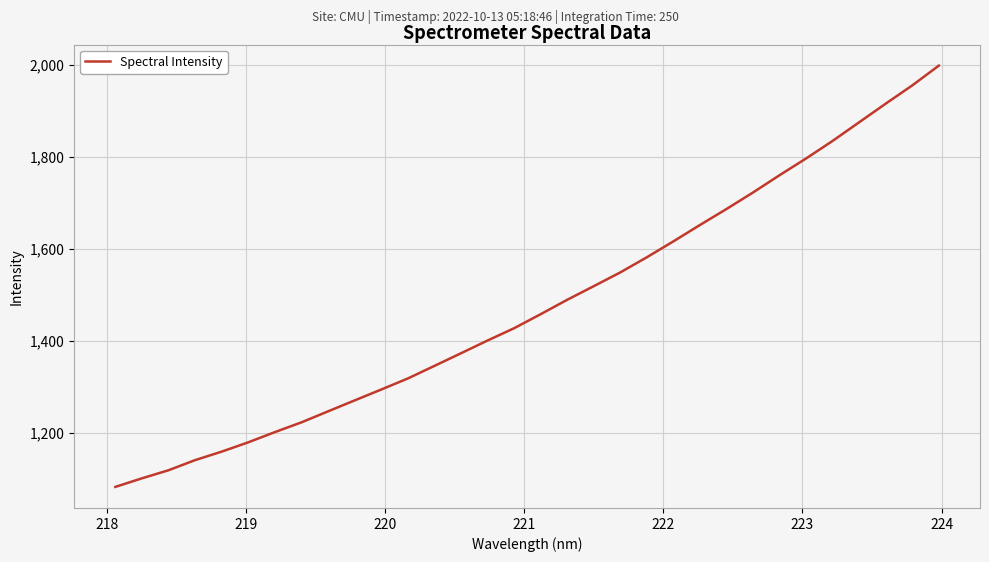

Reading left to right, extract all data points from this chart.

1083.2	1101.8	1119.4	1141.4	1159.8	1180.1	1202.2	1223.4	1247.3	1271.1	1294.7	1318.8	1346.0	1373.5	1401.2	1427.9	1458.4	1489.7	1519.3	1549.3	1582.2	1616.7	1652.3	1687.0	1723.0	1760.6	1796.9	1835.1	1875.6	1916.0	1955.6	1998.6